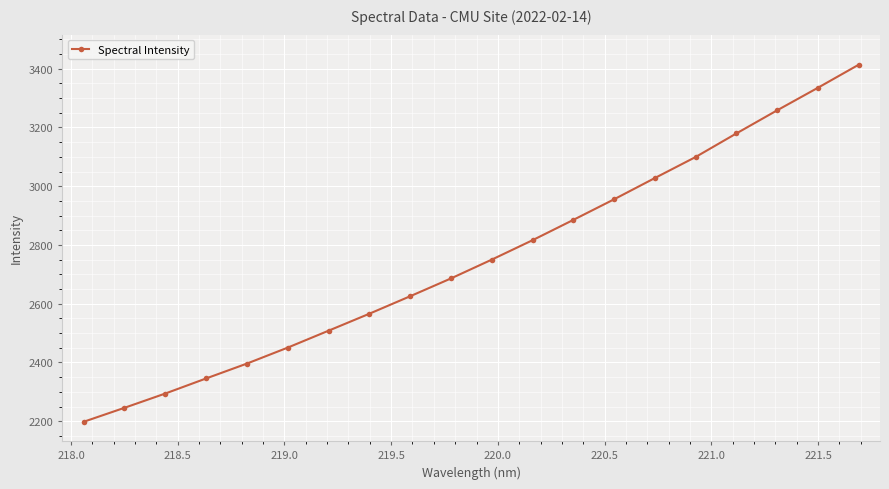

What is the sum of all values?

55035.6